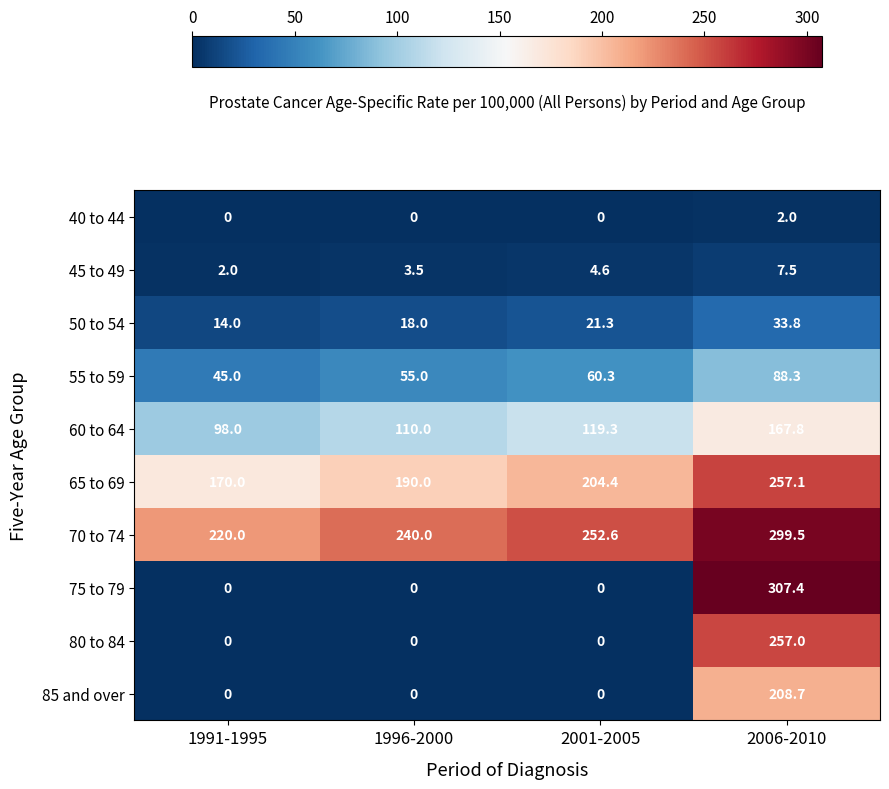

Which series has the widest spread of values?

75 to 79